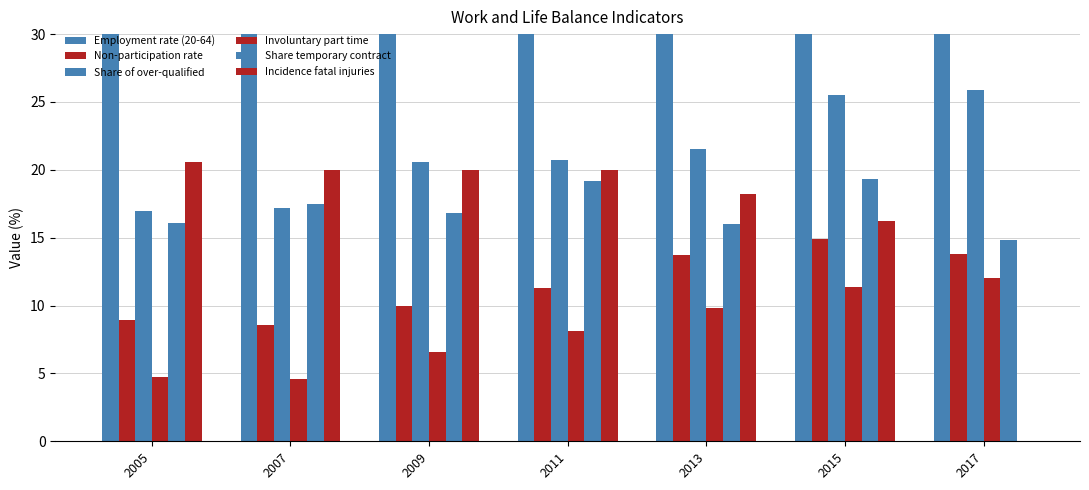

Reading left to right, what are all the values shown in this chart?

Employment rate (20-64): 67.5	68.6	68.8	67.7	68.0	69.2	70.7
Non-participation rate: 8.9	8.6	10.0	11.3	13.7	14.9	13.8
Share of over-qualified: 17.0	17.2	20.6	20.7	21.5	25.5	25.9
Involuntary part time: 4.7	4.6	6.6	8.1	9.8	11.4	12.0
Share temporary contract: 16.1	17.5	16.8	19.2	16.0	19.3	14.8
Incidence fatal injuries: 20.6	20.0	20.0	20.0	18.2	16.2	0.0